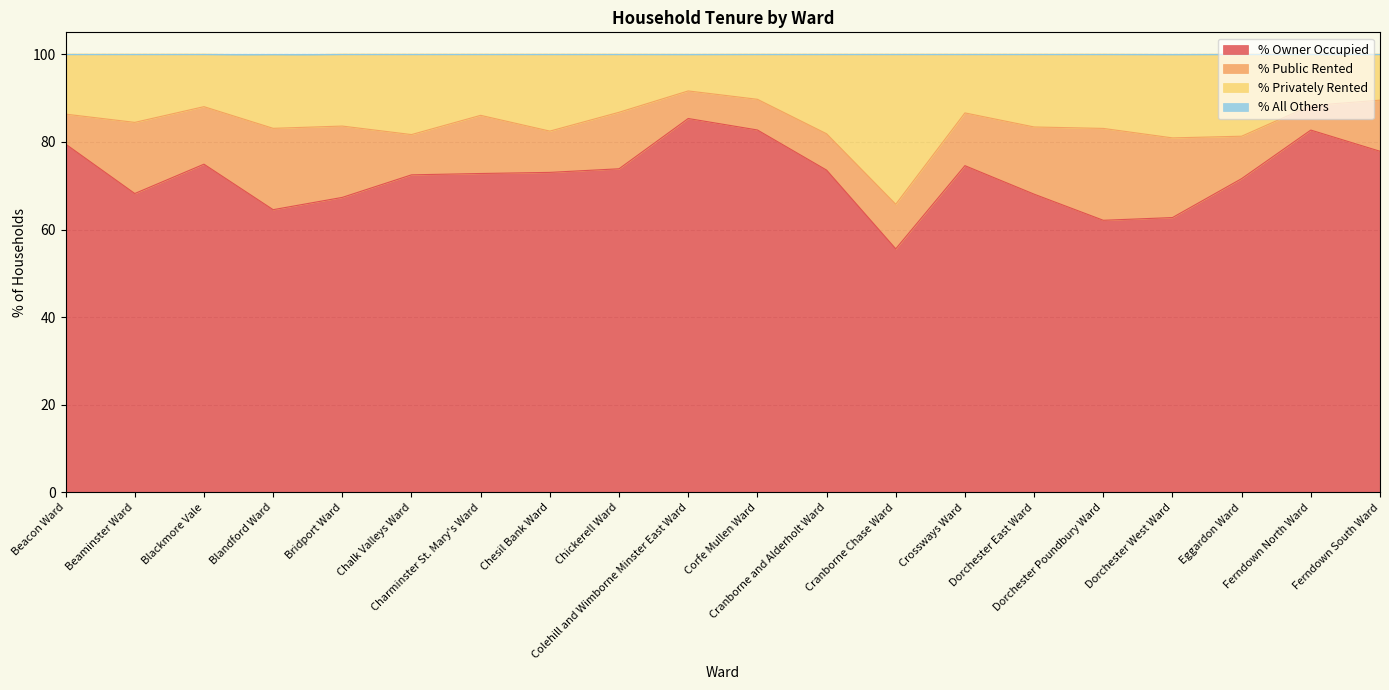

True or false: % All Others and % Privately Rented intersect in this chart.

False